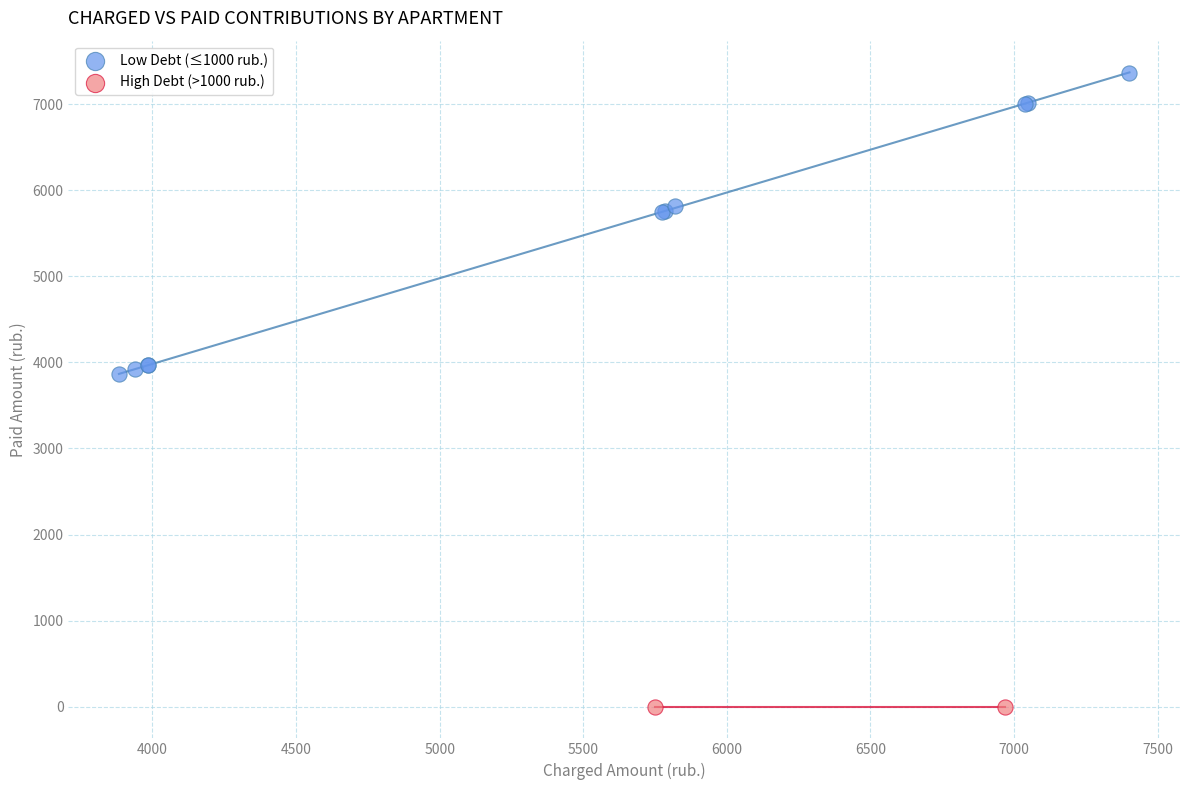

Which series reaches the maximum Y coordinate?

Low Debt (≤1000 rub.)